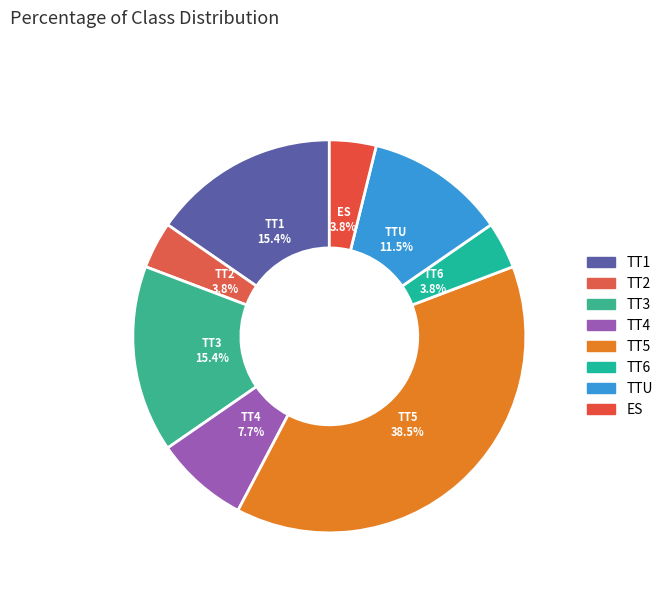

What is the ratio of the value at TT4 to the value at TT1?

0.5